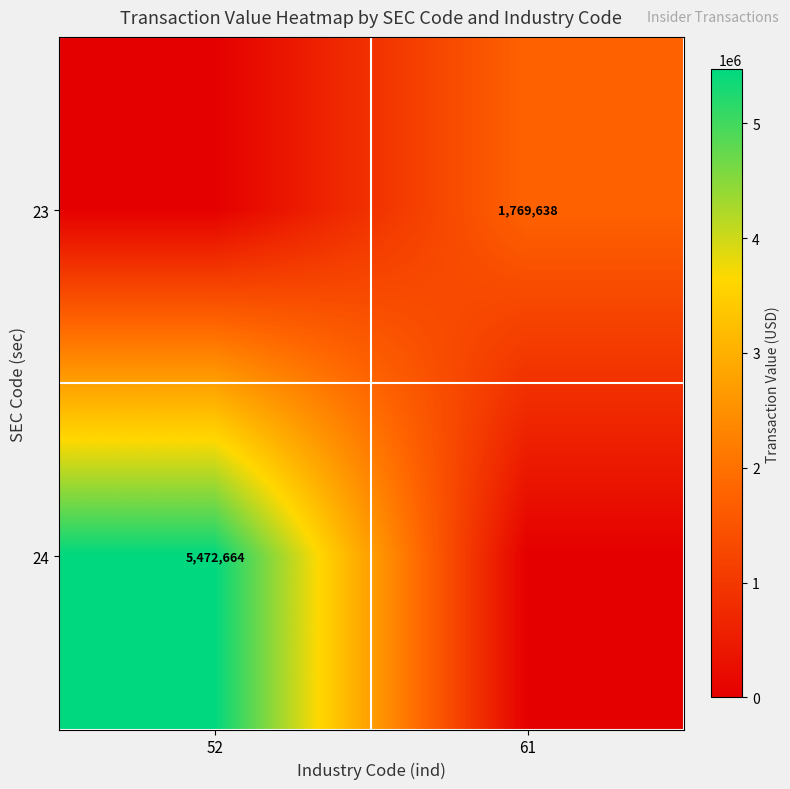

The 24 series shows 2803362 at 52. True or false?

False